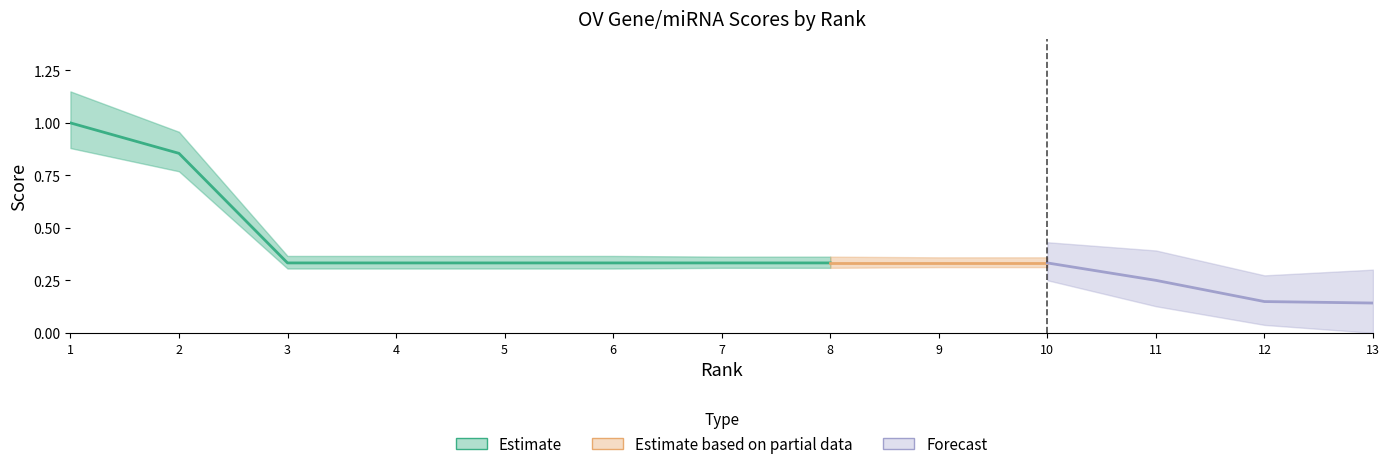

The value at 4 is 0.1. True or false?

False